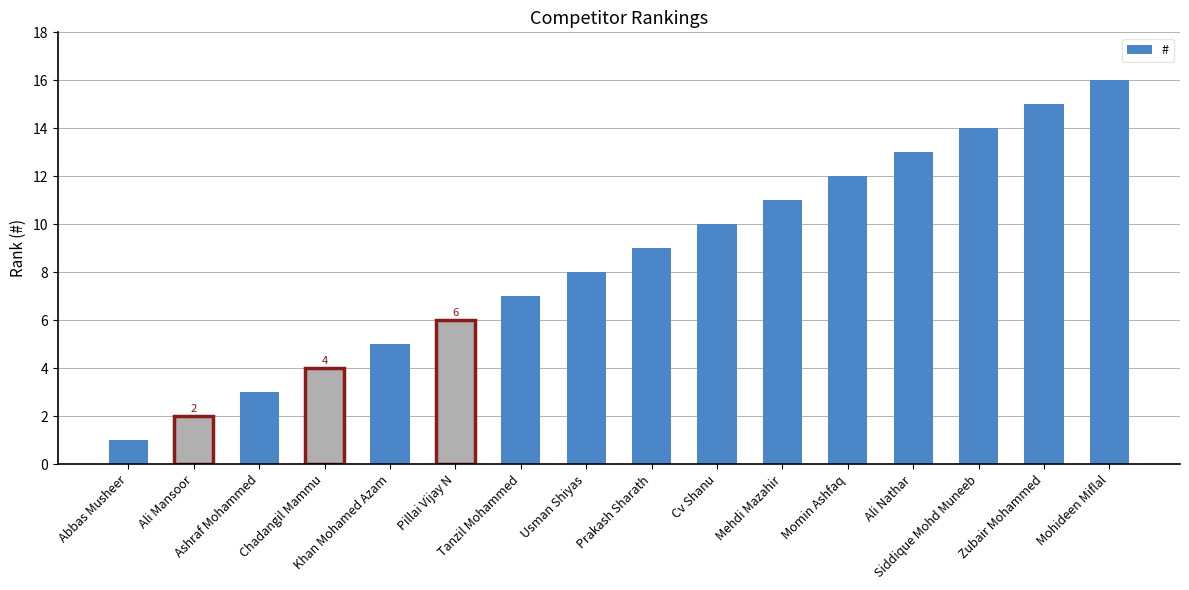

True or false: the data shows 16 at Mohideen Miflal.

True